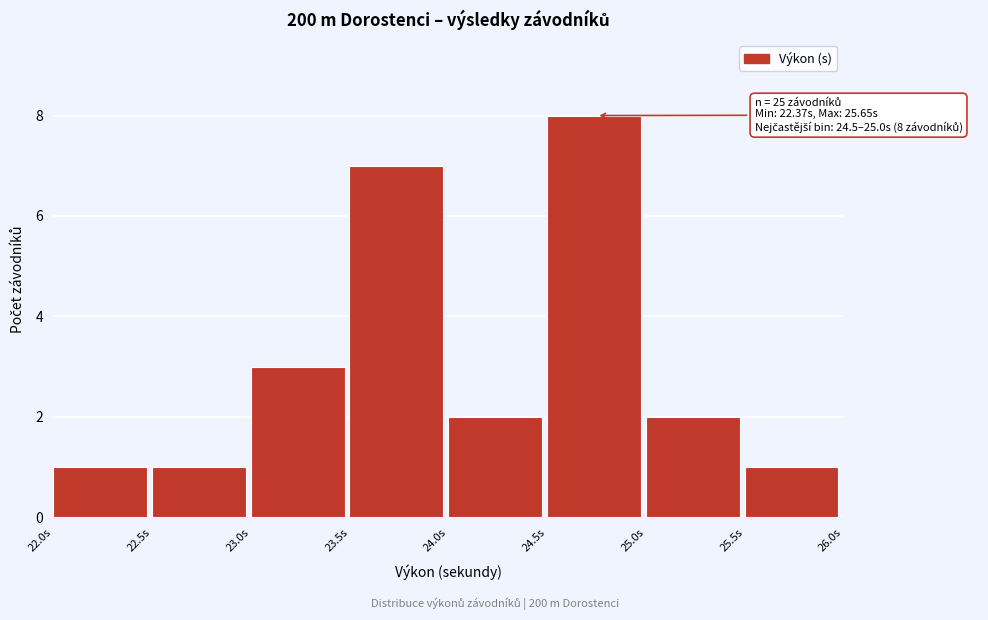

Over which range of the x-axis is the bar tallest?

24.5 to 25.0